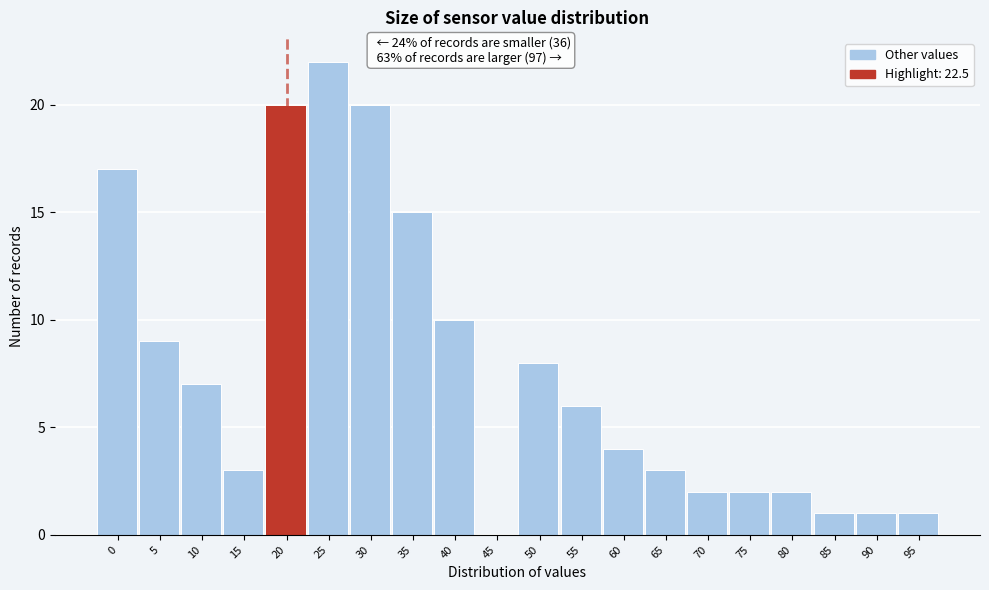

Reading left to right, list all the values displayed in this chart.

0=17	5=9	10=7	15=3	20=20	25=22	30=20	35=15	40=10	45=0	50=8	55=6	60=4	65=3	70=2	75=2	80=2	85=1	90=1	95=1